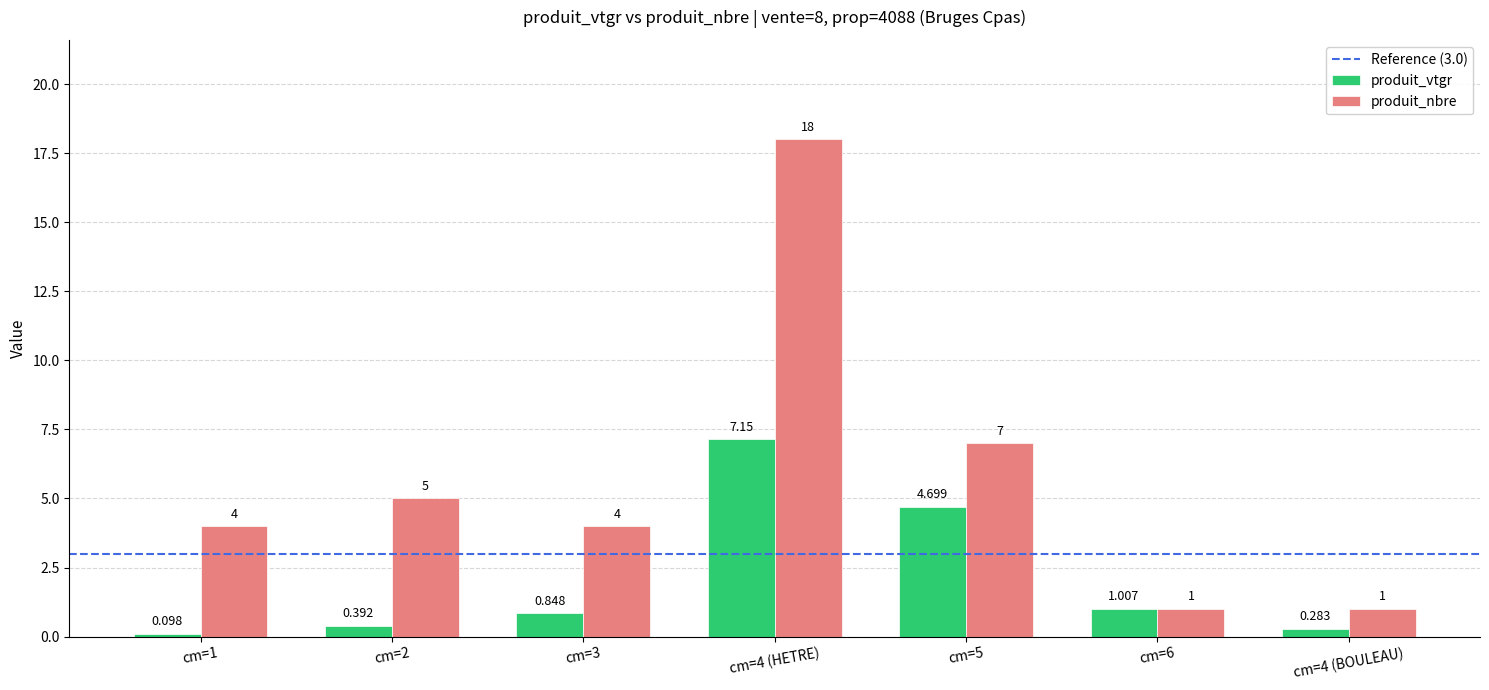

What is the minimum value for produit_nbre?

1.0